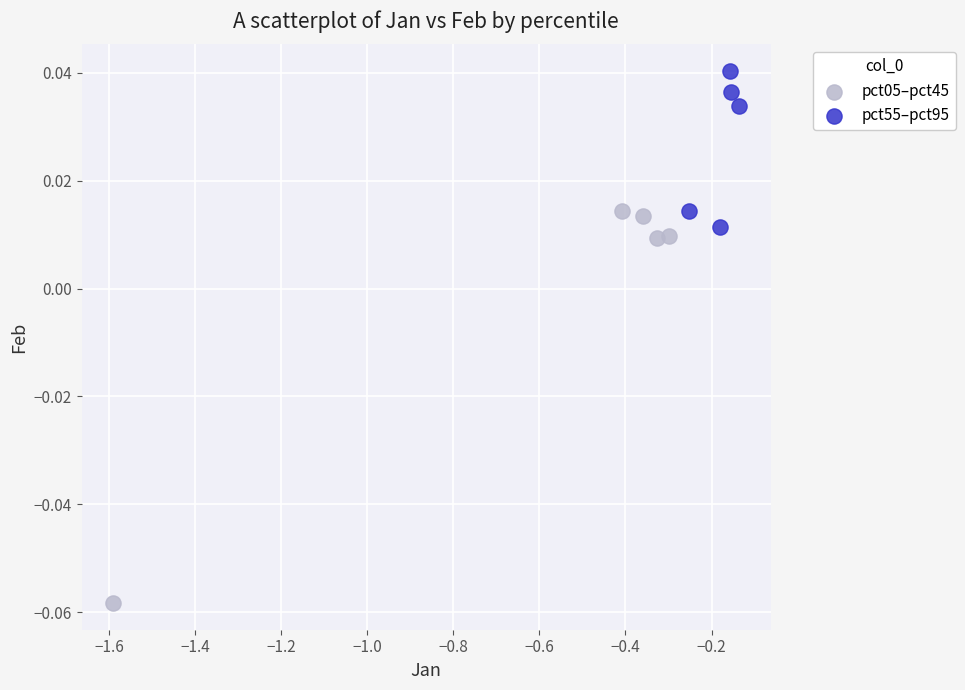

Which series reaches the minimum Y coordinate?

pct05–pct45